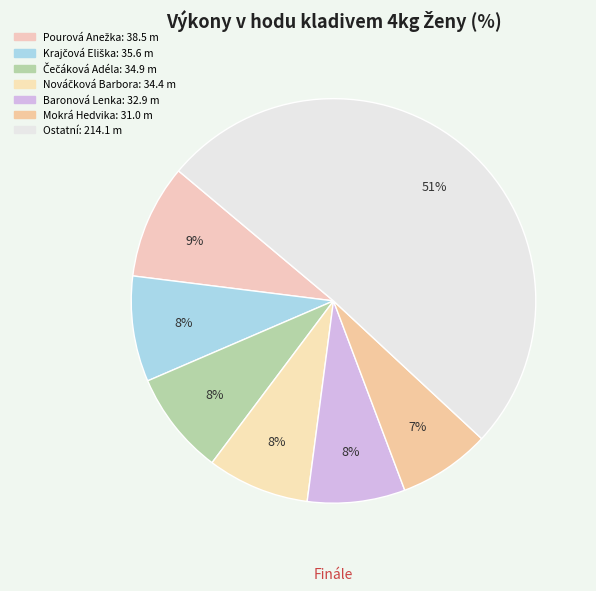

Count the number of slices in the pie.

7